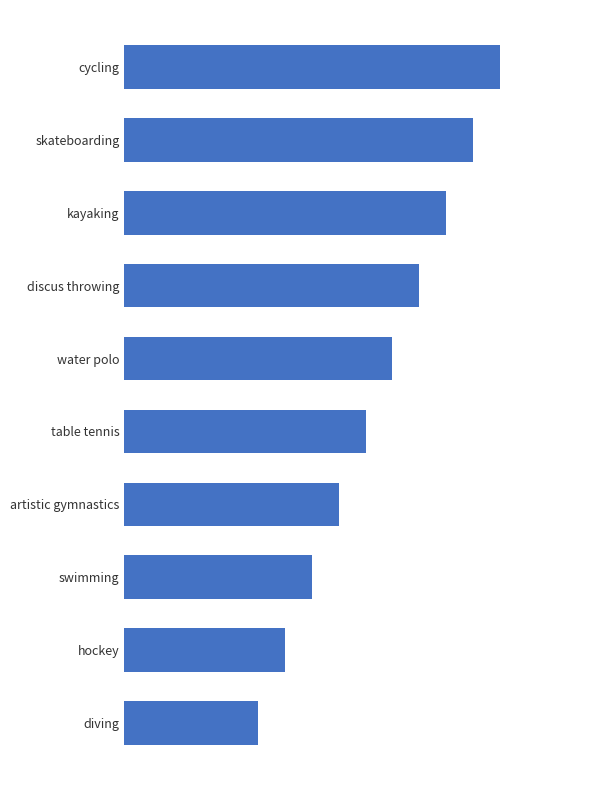

Are the bars horizontal?

Yes